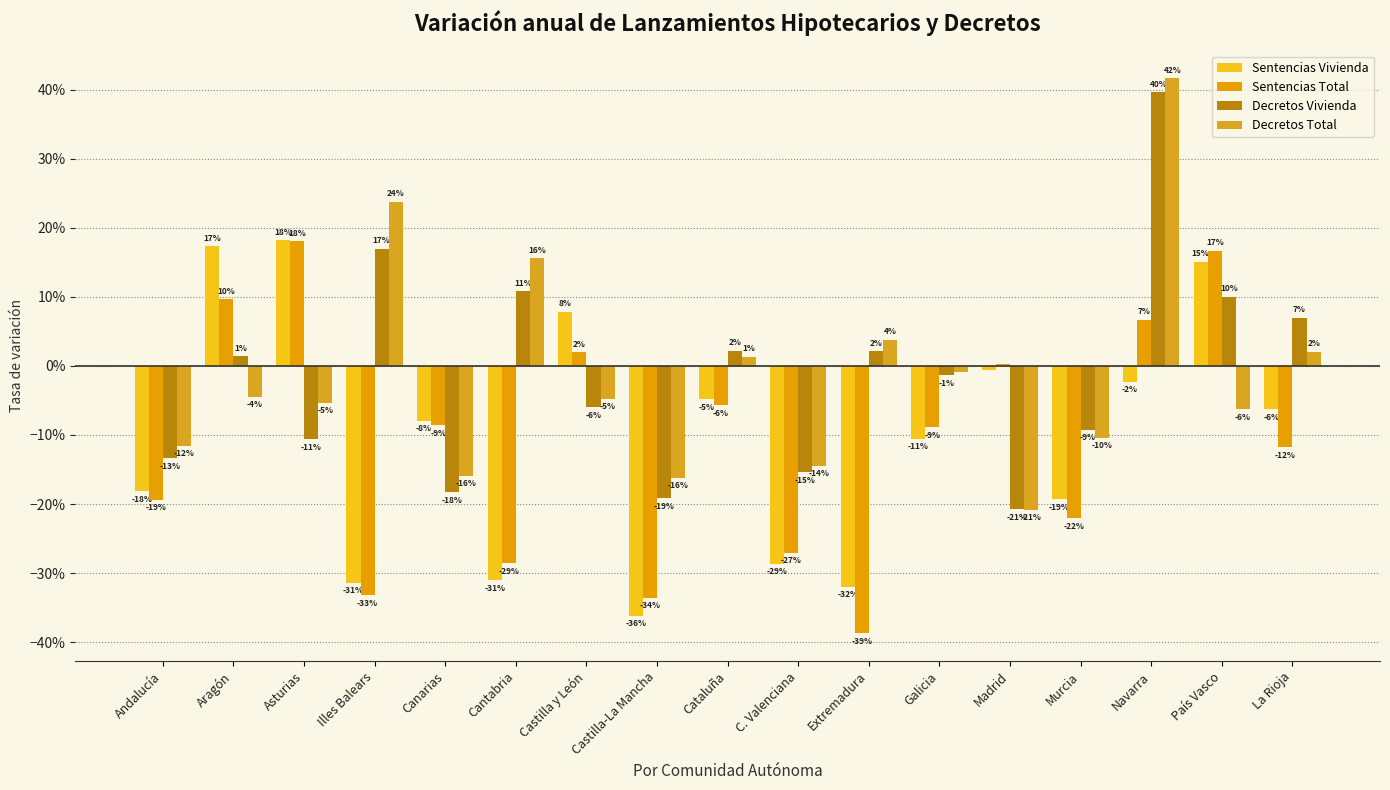

What is the maximum value shown in the chart?

0.4